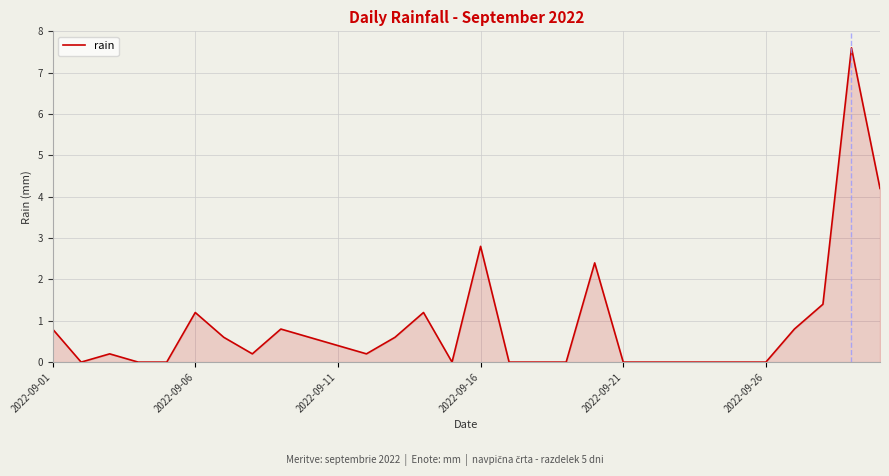

What is the difference between the maximum and minimum values?

7.6